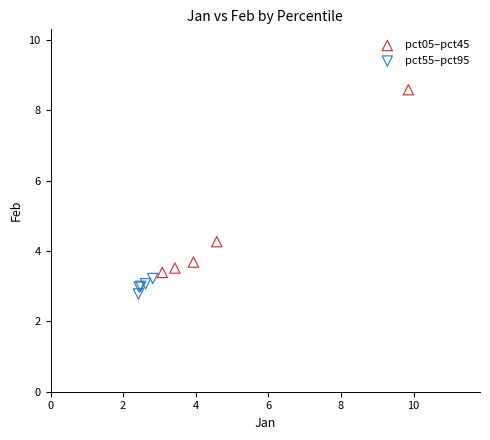

Which series has the widest spread of Y values?

pct05–pct45